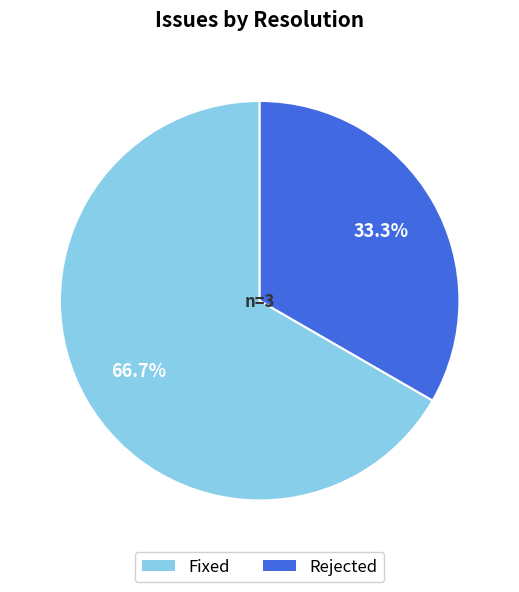

To the nearest percent, what portion does Rejected represent?

33%